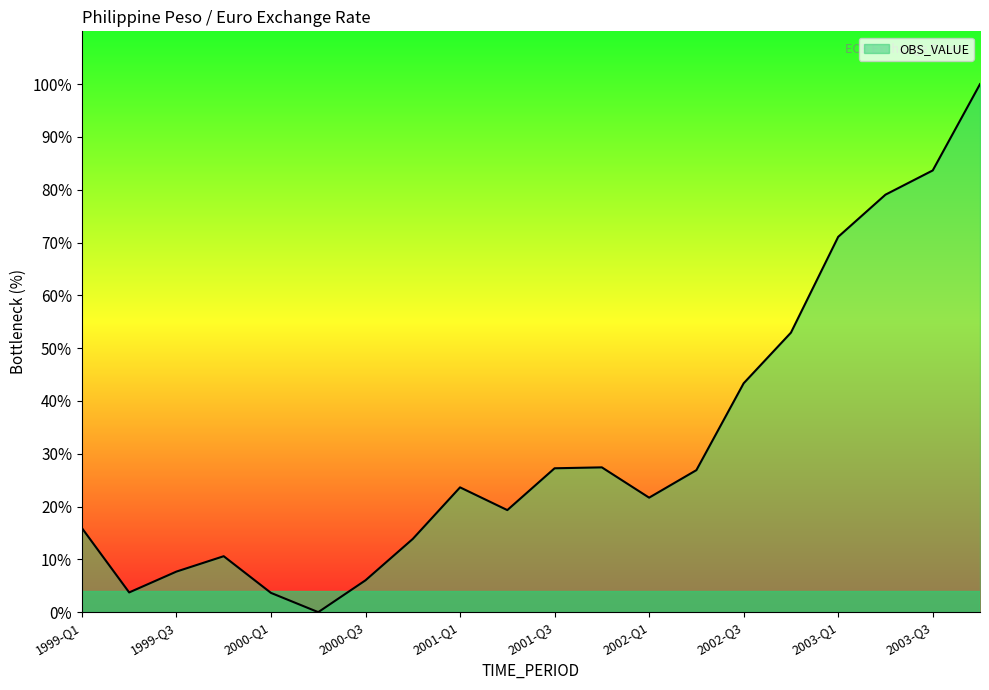

What is the greatest value displayed?

100.0